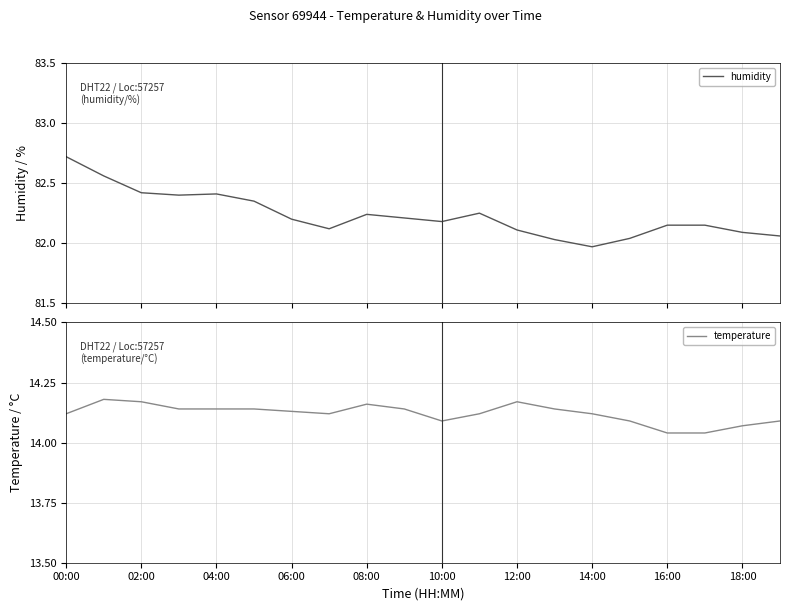

Reading left to right, transcribe all the data shown in this chart.

humidity: 82.7	82.6	82.4	82.4	82.4	82.3	82.2	82.1	82.2	82.2	82.2	82.2	82.1	82.0	82.0	82.0	82.2	82.2	82.1	82.1
temperature: 14.1	14.2	14.2	14.1	14.1	14.1	14.1	14.1	14.2	14.1	14.1	14.1	14.2	14.1	14.1	14.1	14.0	14.0	14.1	14.1